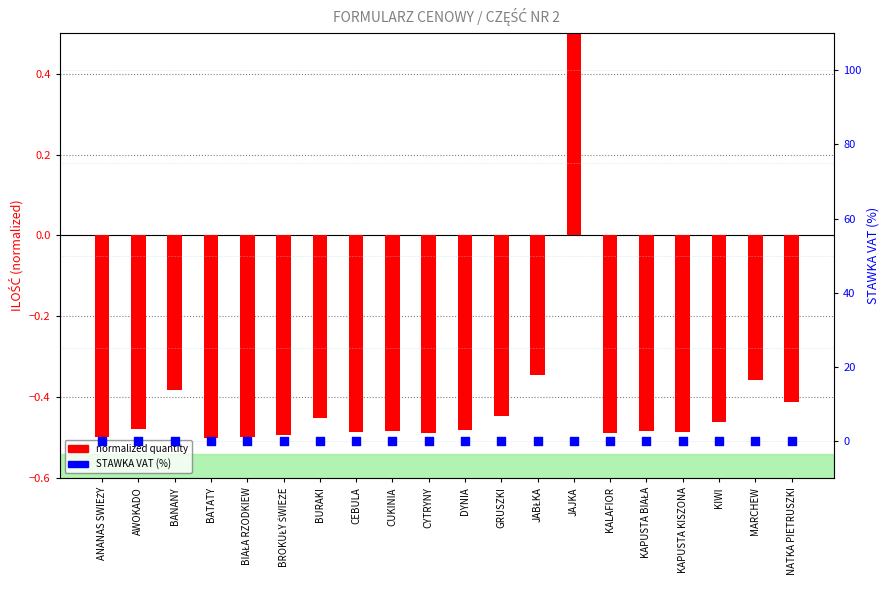

At how many categories does at least one series exceed 0?

1